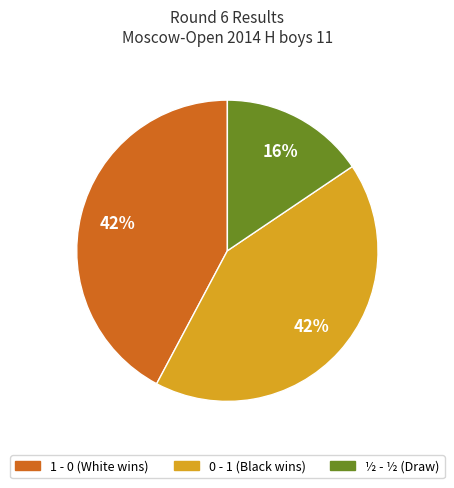

To the nearest percent, what is the average slice percentage?

33%